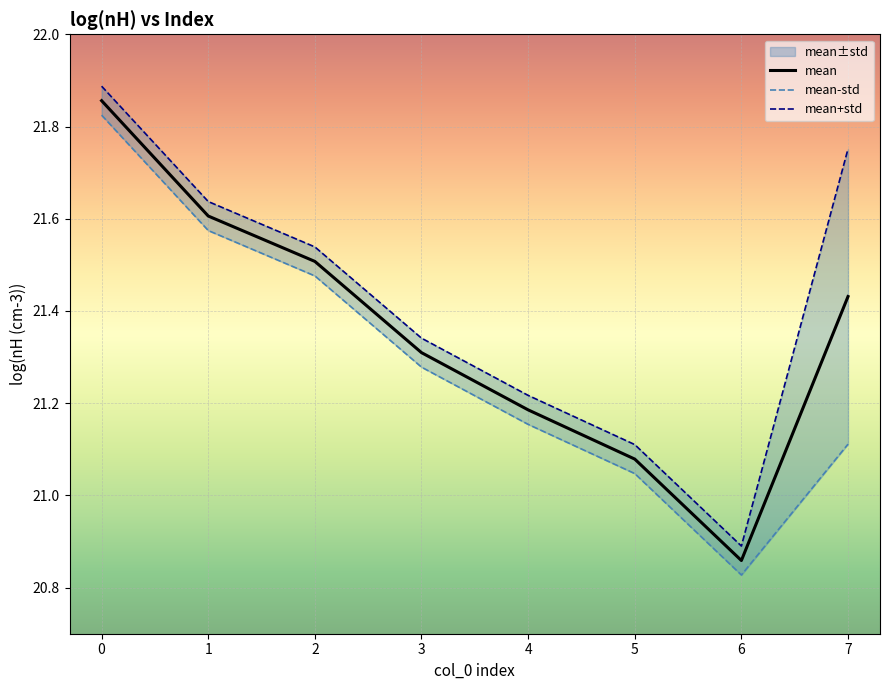

Where is the first local minimum for mean-std?

6